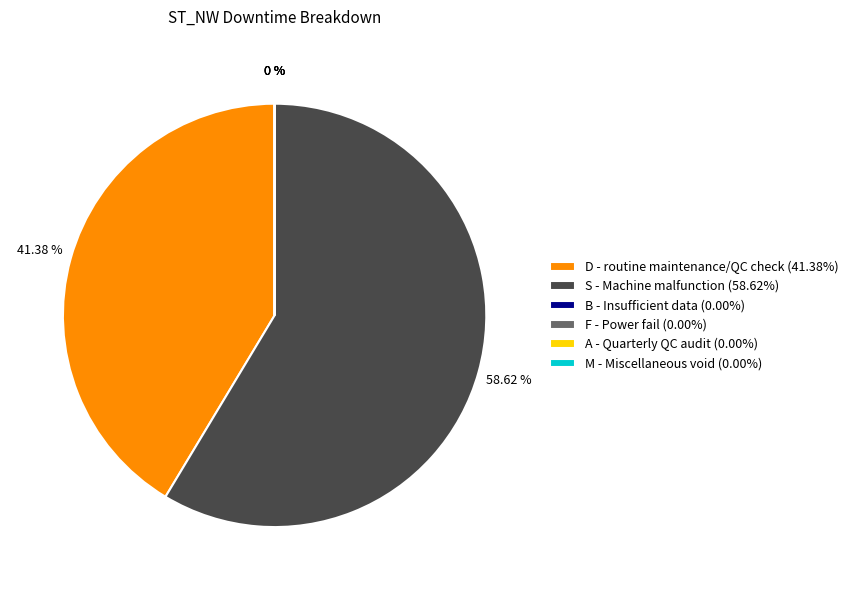

Which category has the smallest portion of the pie?

B - Insufficient data